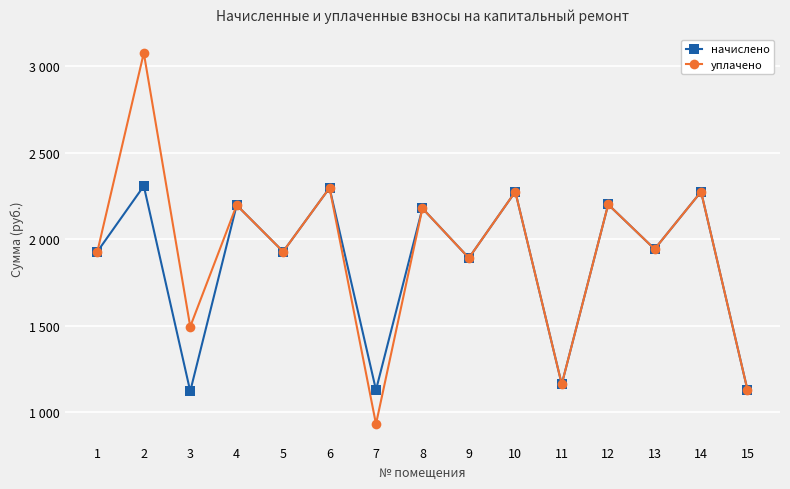

Which series has the largest total across all categories?

уплачено